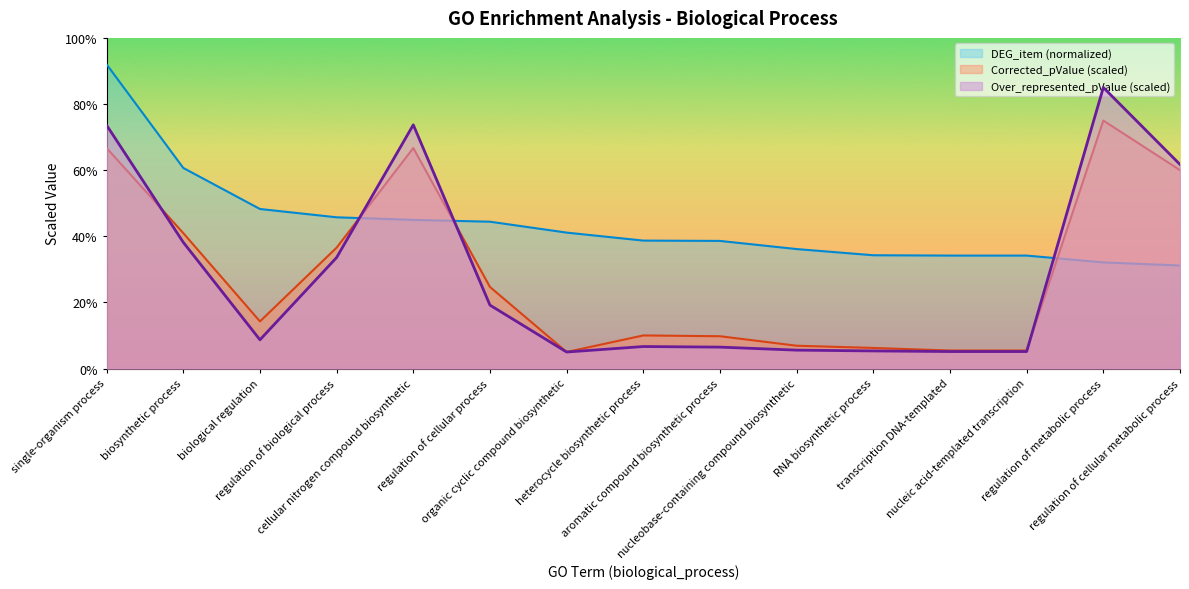

What position from the right is RNA biosynthetic process?

5